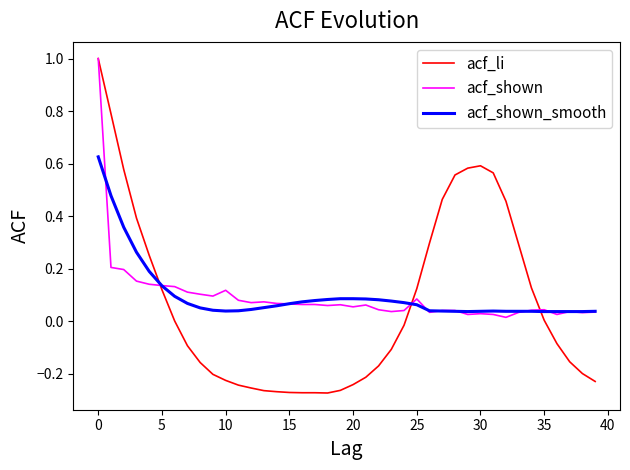

Which series has the largest range (max minus min)?

acf_li